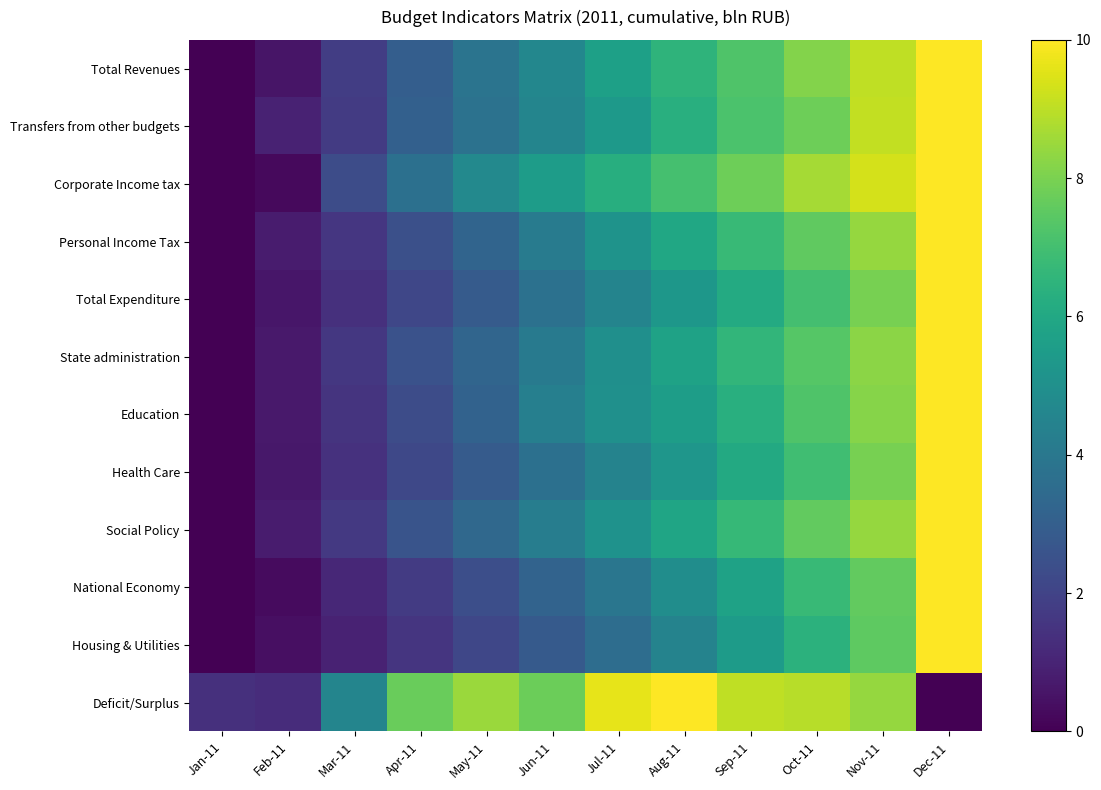

Which has a higher value, Feb-11 or Jun-11?

Jun-11